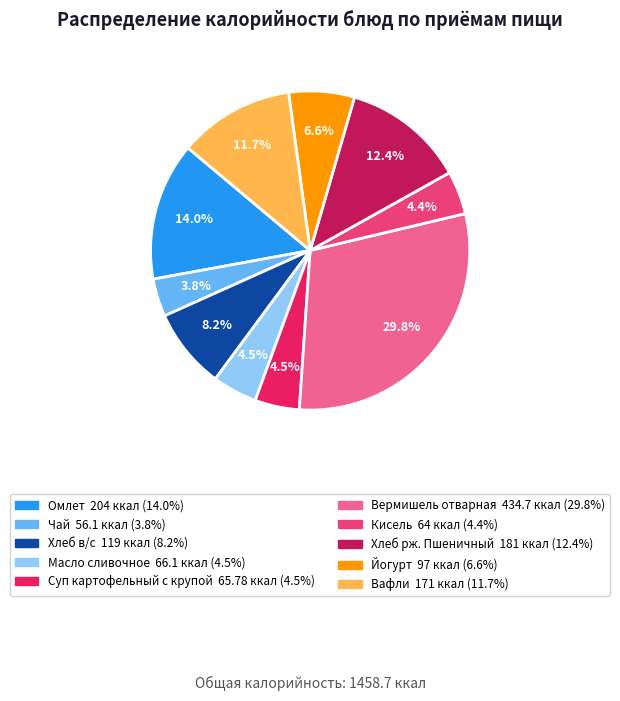

Count the number of slices in the pie.

10